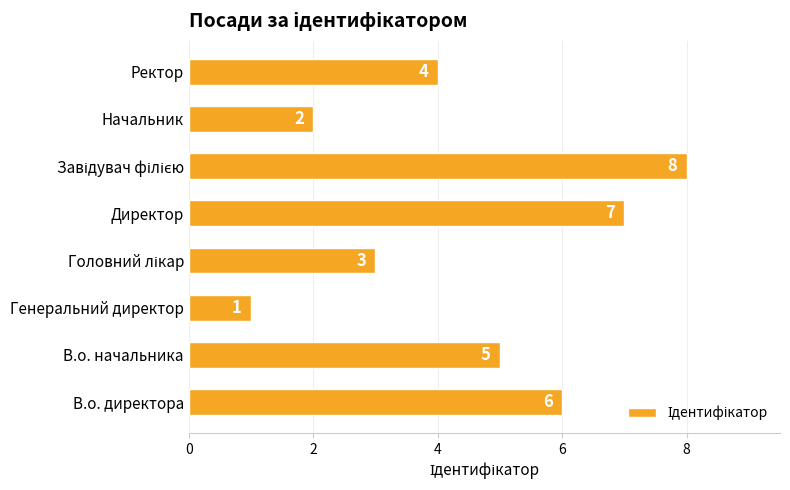

Reading bottom to top, extract all data points from this chart.

6	5	1	3	7	8	2	4